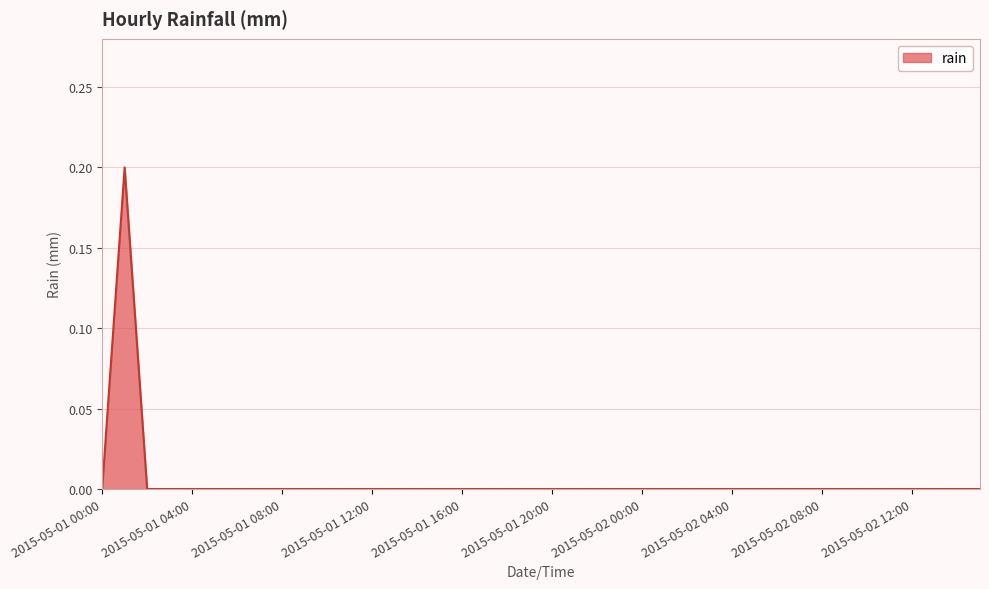

At which category does the chart reach its minimum across all series?

2015-05-01 00:00